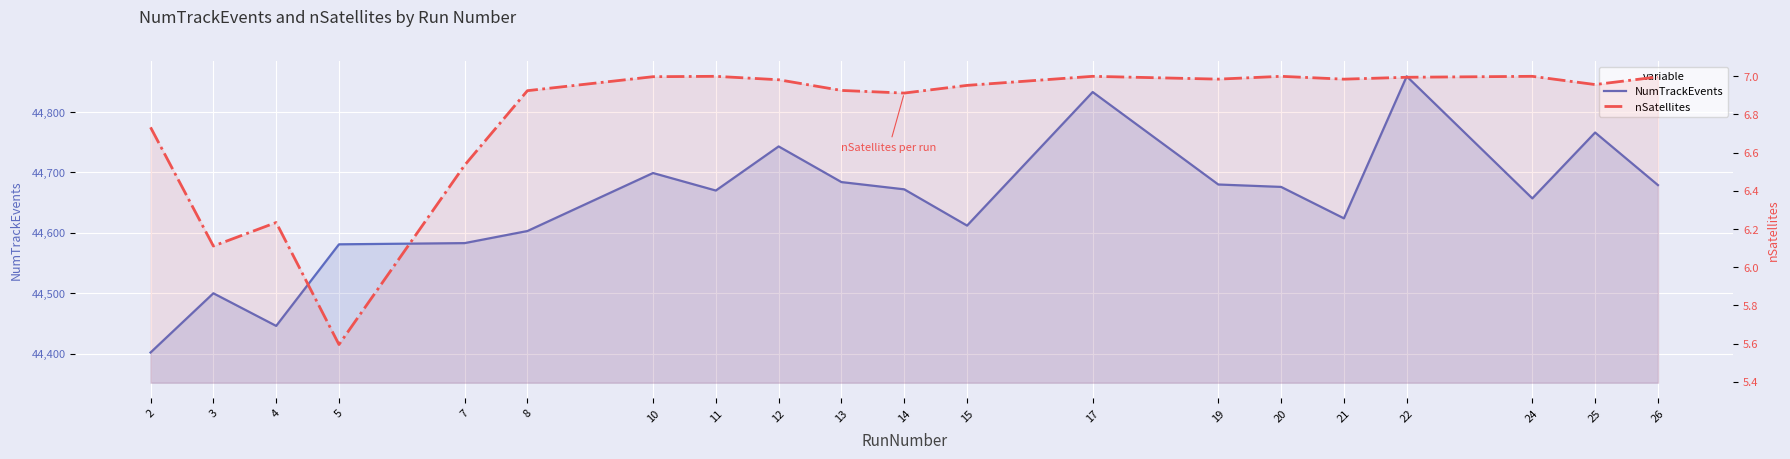

What are all the series names shown in the legend?

NumTrackEvents, nSatellites